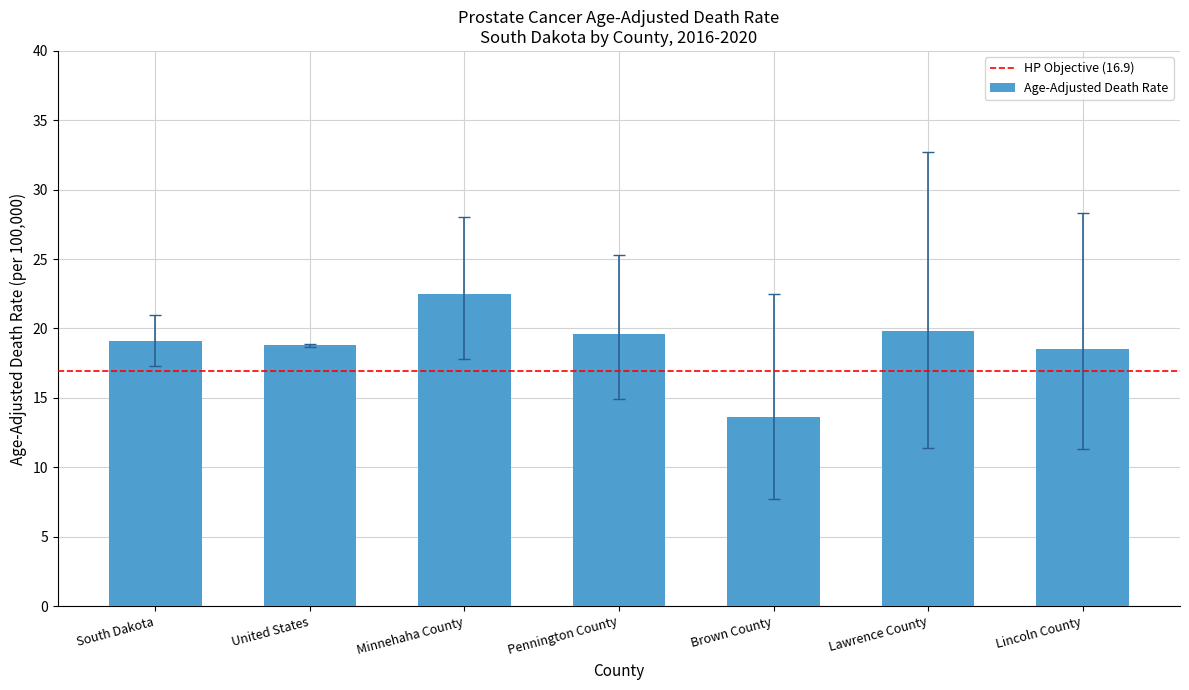

What is the maximum value shown in the chart?

22.5